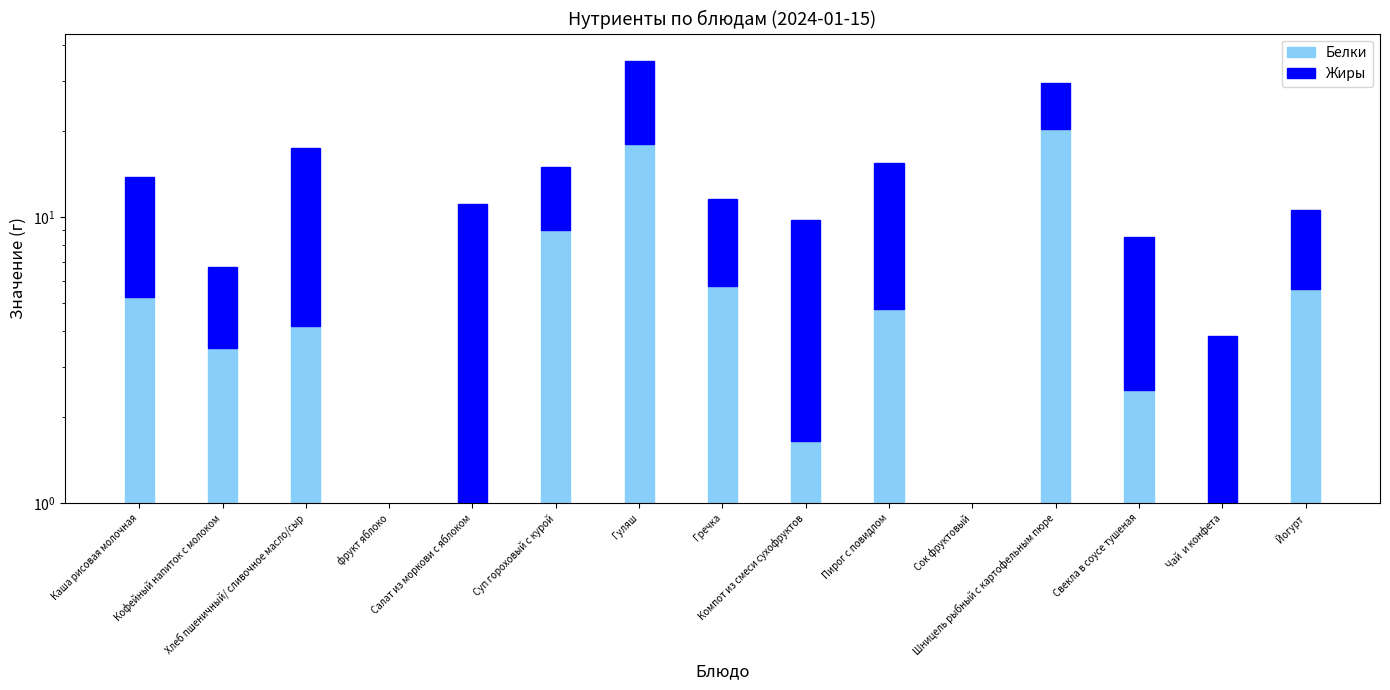

What is the difference between the highest and lowest values at Кофейный напиток с молоком?

0.3